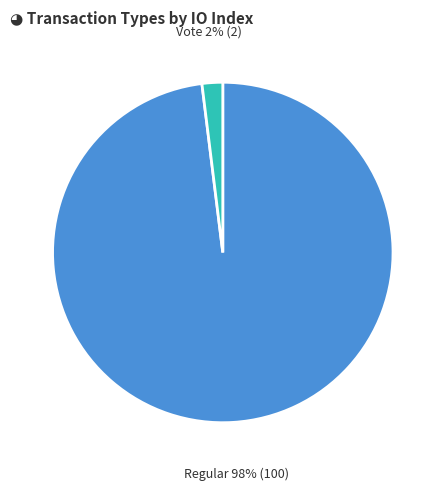

Is there any slice that represents more than half of the pie?

Yes